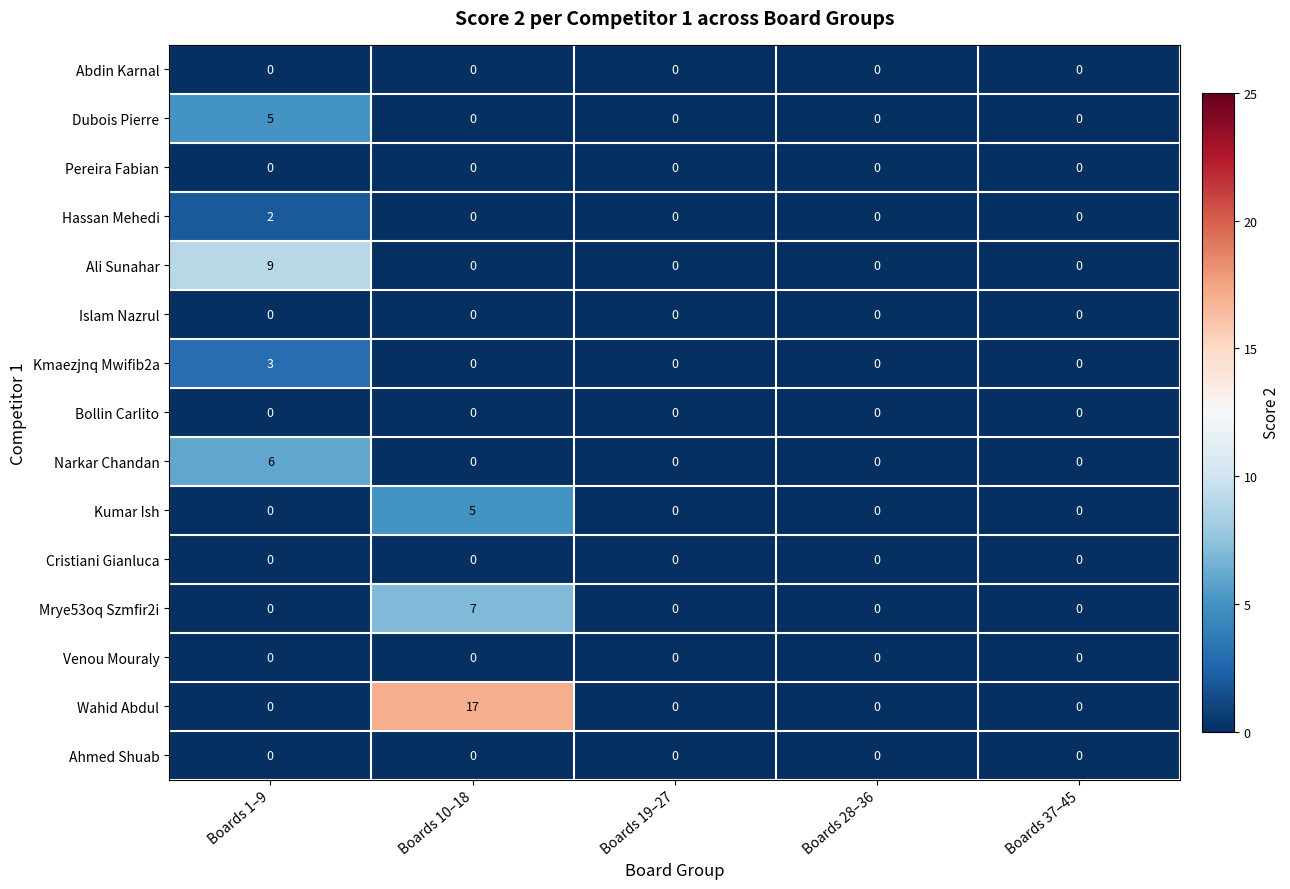

How many categories are shown in the chart?

5